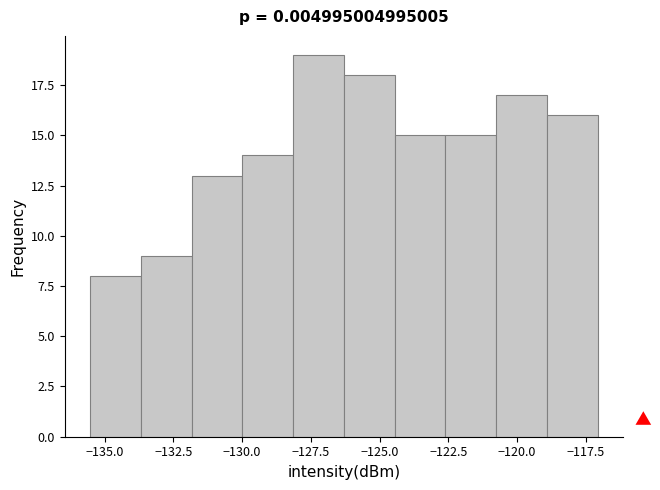

Around what value on the x-axis is the tallest bar? Give the approximate position of its centre, as read against the axis.

-127.0